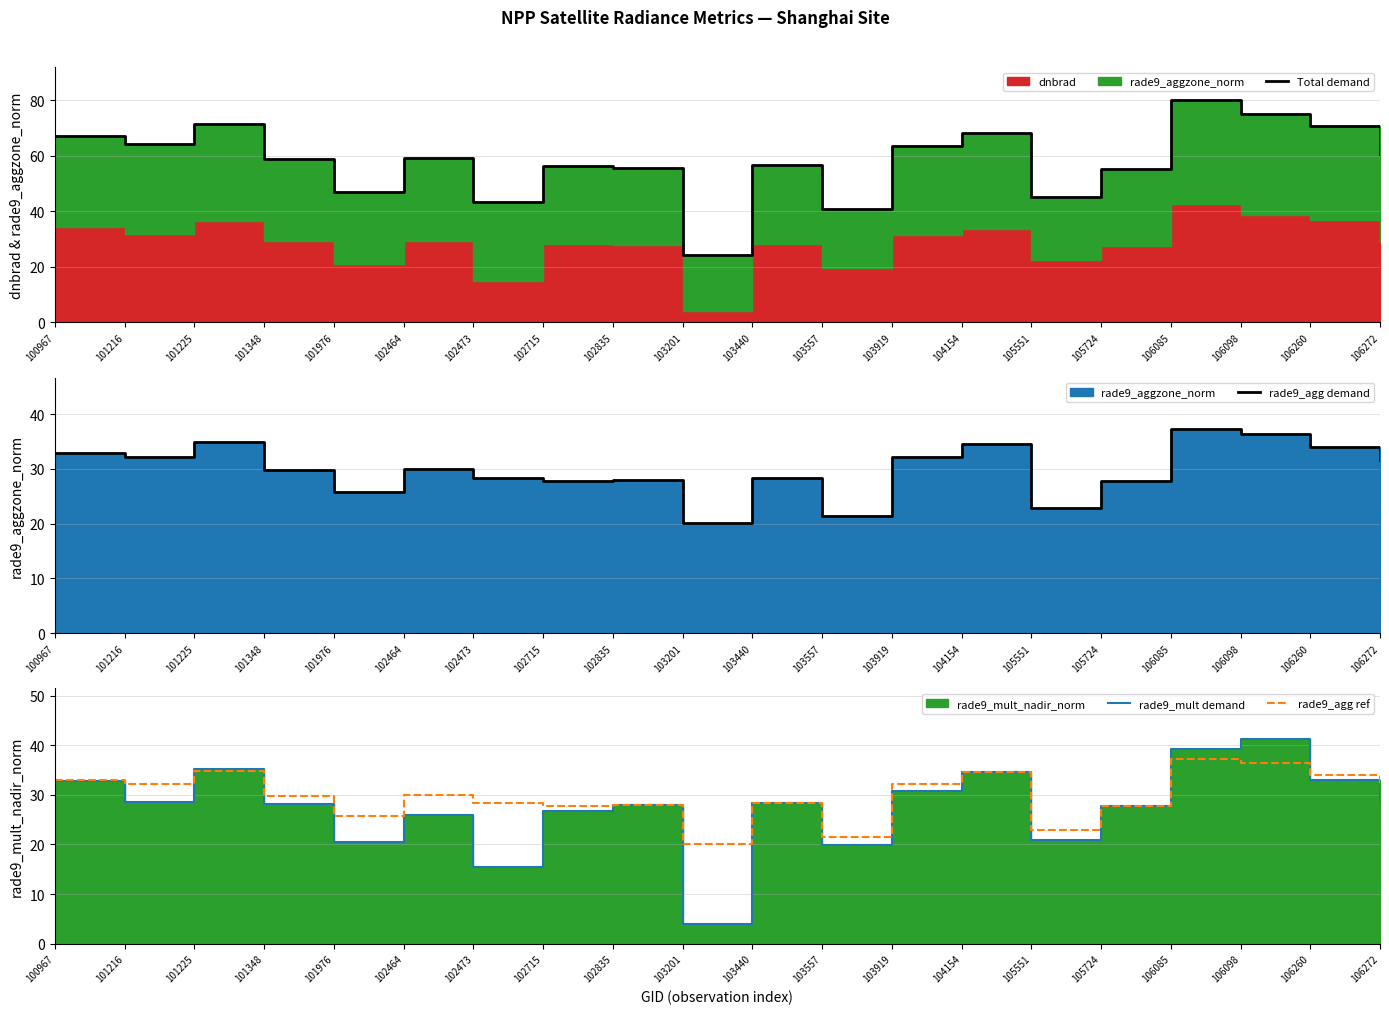

Is it true that rade9_mult demand equals 6.4 at 105724?

False